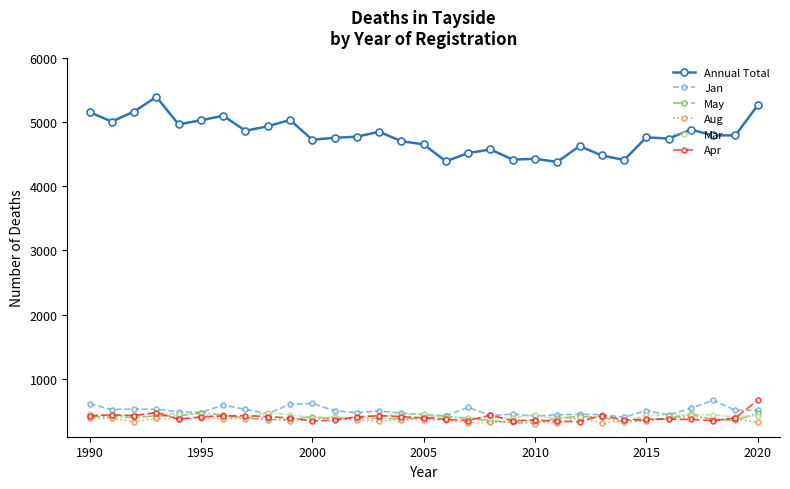

True or false: Apr and Mar intersect in this chart.

True